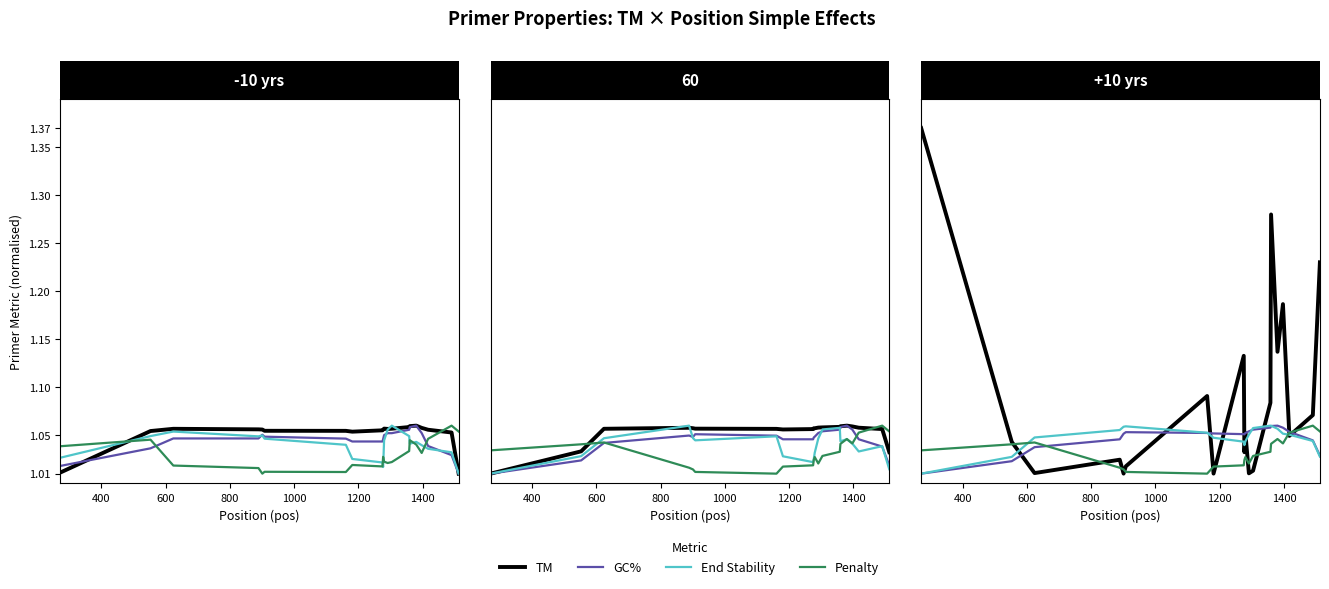

What are all the series names shown in the legend?

TM, GC%, End Stability, Penalty